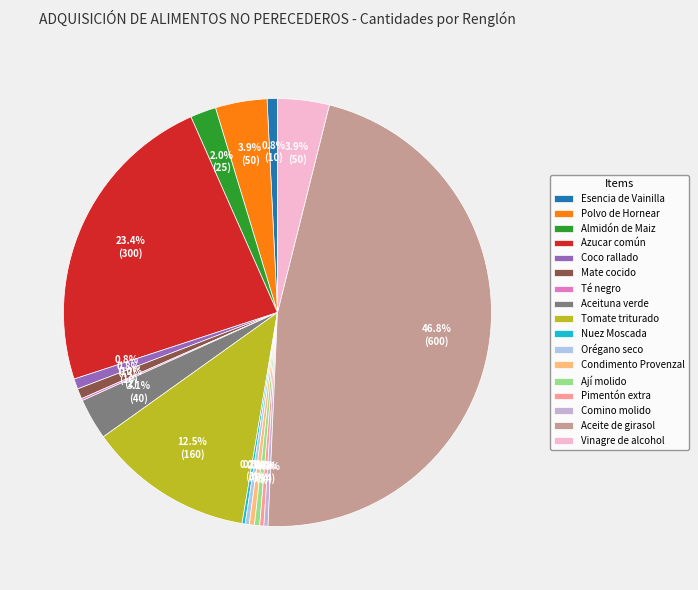

What percentage is the Aceite de girasol slice, to the nearest percent?

47%